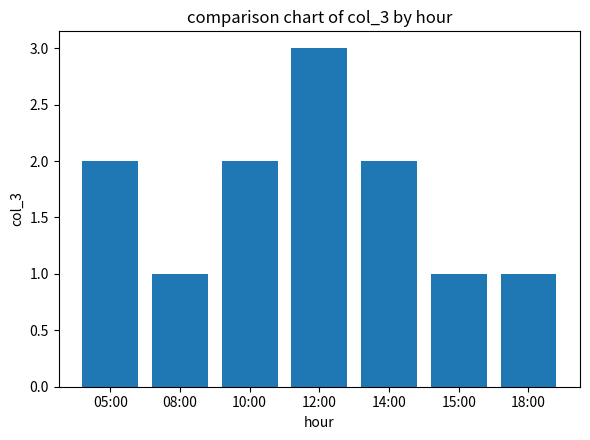

What is the difference between the values at 15:00 and 05:00?

1